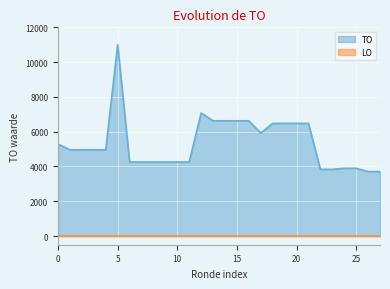

The value of TO at 25 is 928. True or false?

False